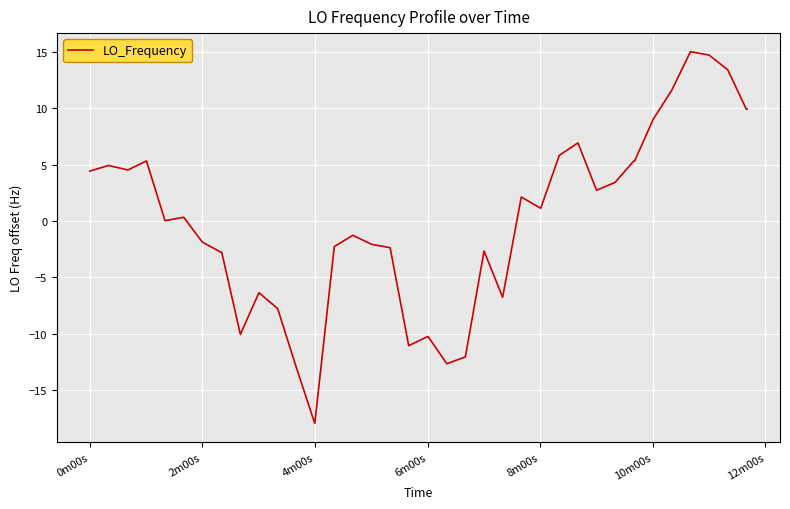

What is the difference between the maximum and minimum values?

33.0